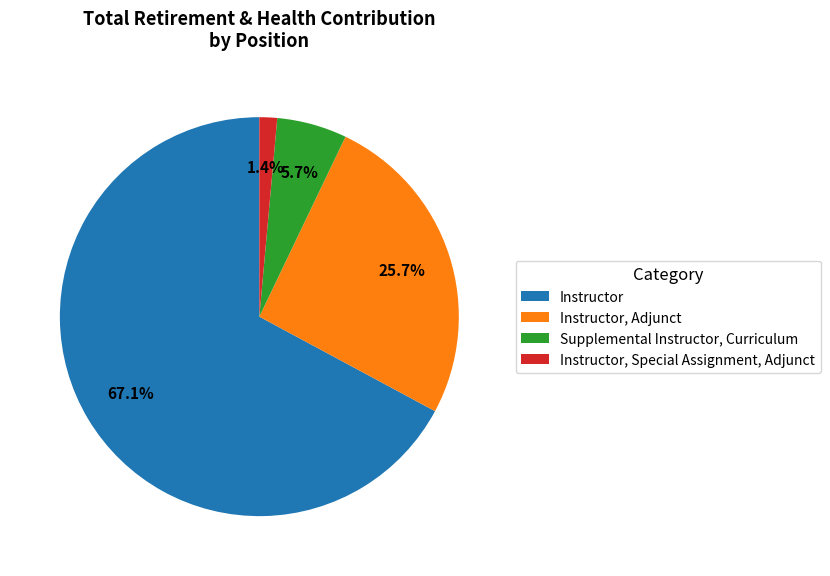

Between Supplemental Instructor, Curriculum and Instructor, which is larger?

Instructor